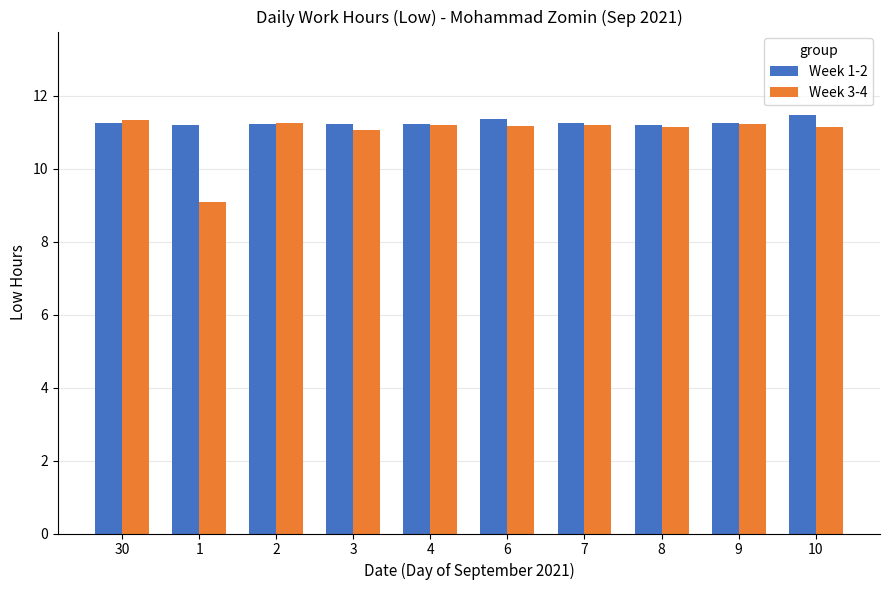

What position from the left is 3?

4